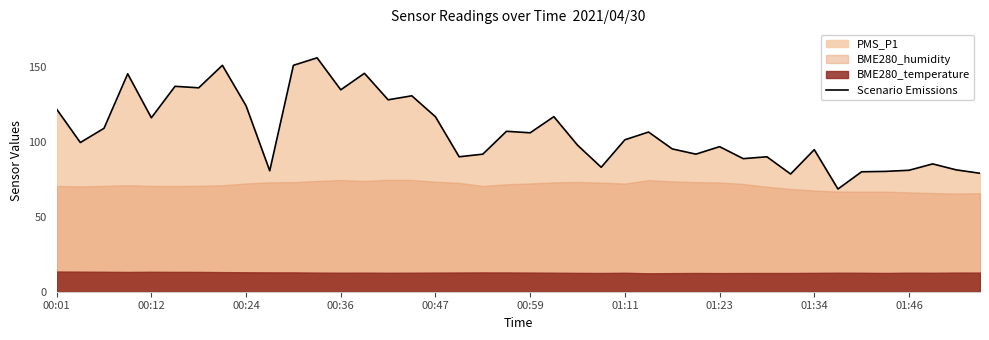

How many interior local valleys (lower than both neighbors) does the data have?

13